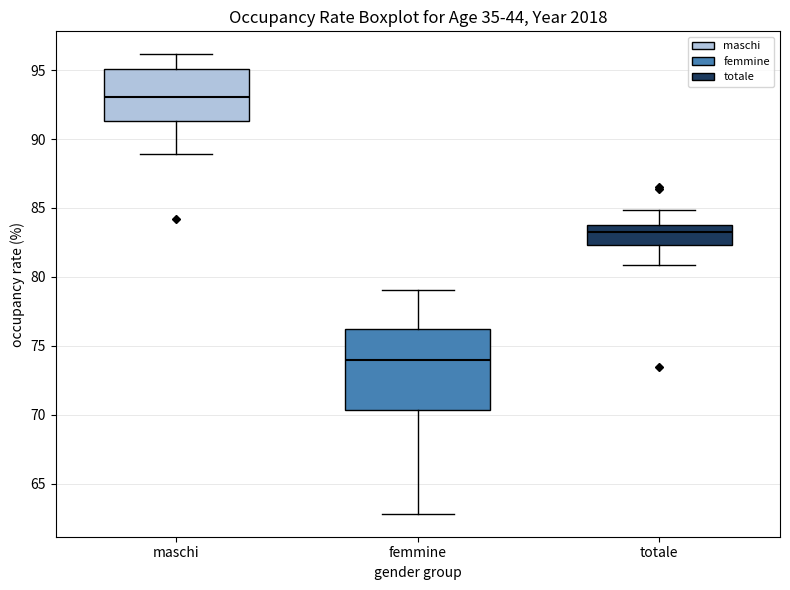

Where is the upper edge of the box for totale on the y-axis? The values are not printed on the chart, so give them approximately, as read against the axis.

84.0